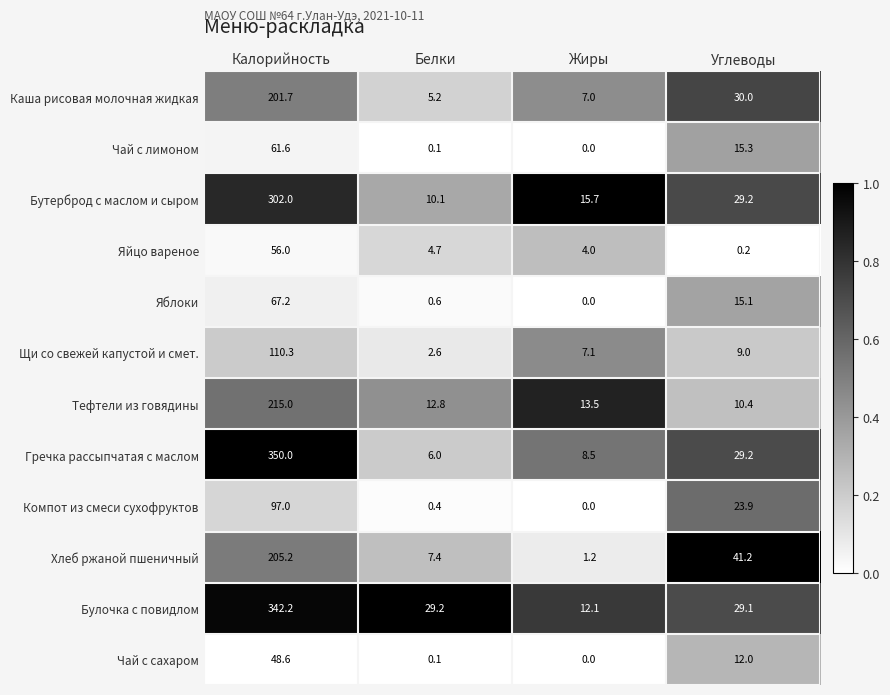

True or false: Чай с сахаром has a value of 0.1 at Белки.

True